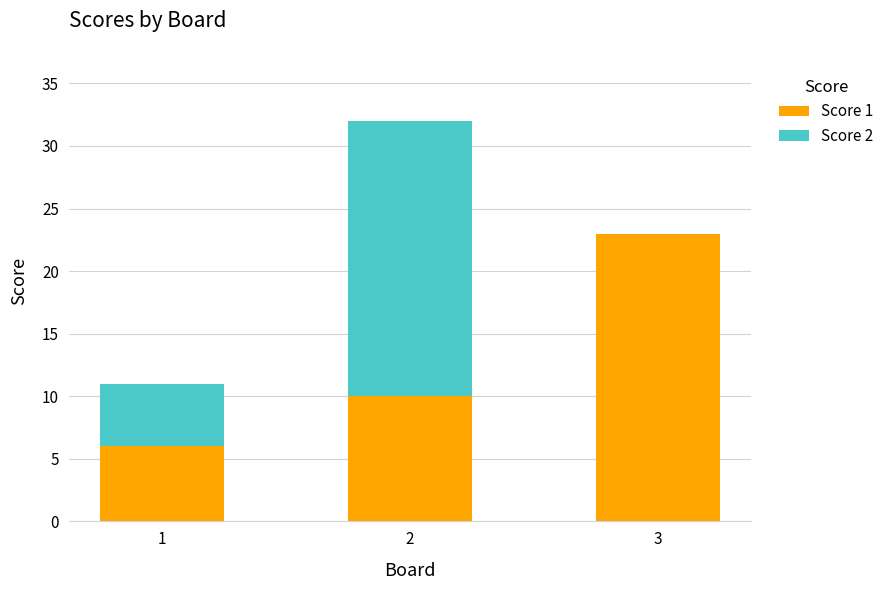

Which category has the highest value in the Score 1 series?

3